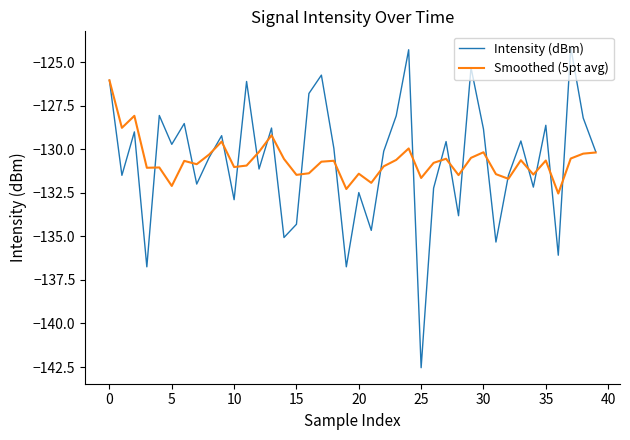

Rank the series by their maximum value, from highest to lowest.

Intensity (dBm), Smoothed (5pt avg)